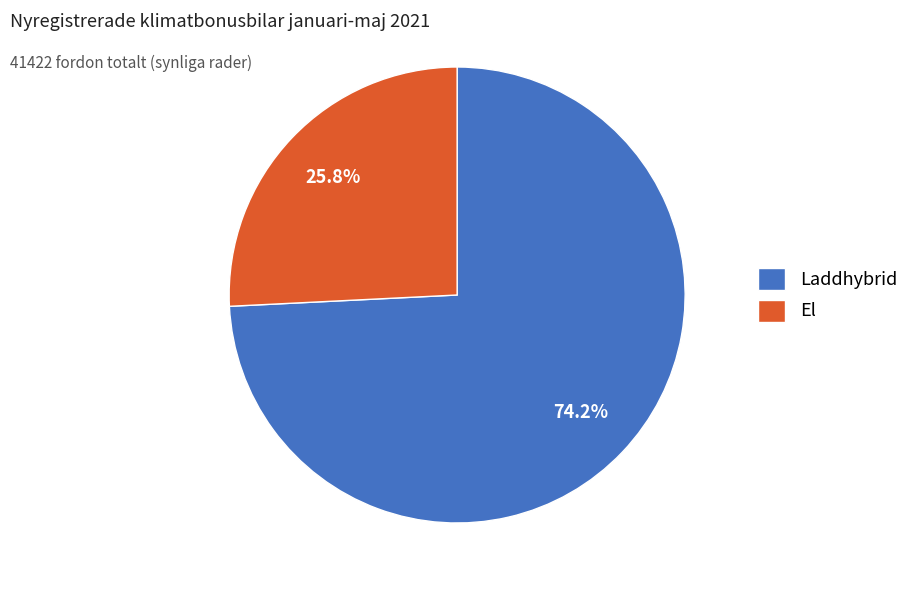

Is it true that Laddhybrid is 52% of the pie?

False